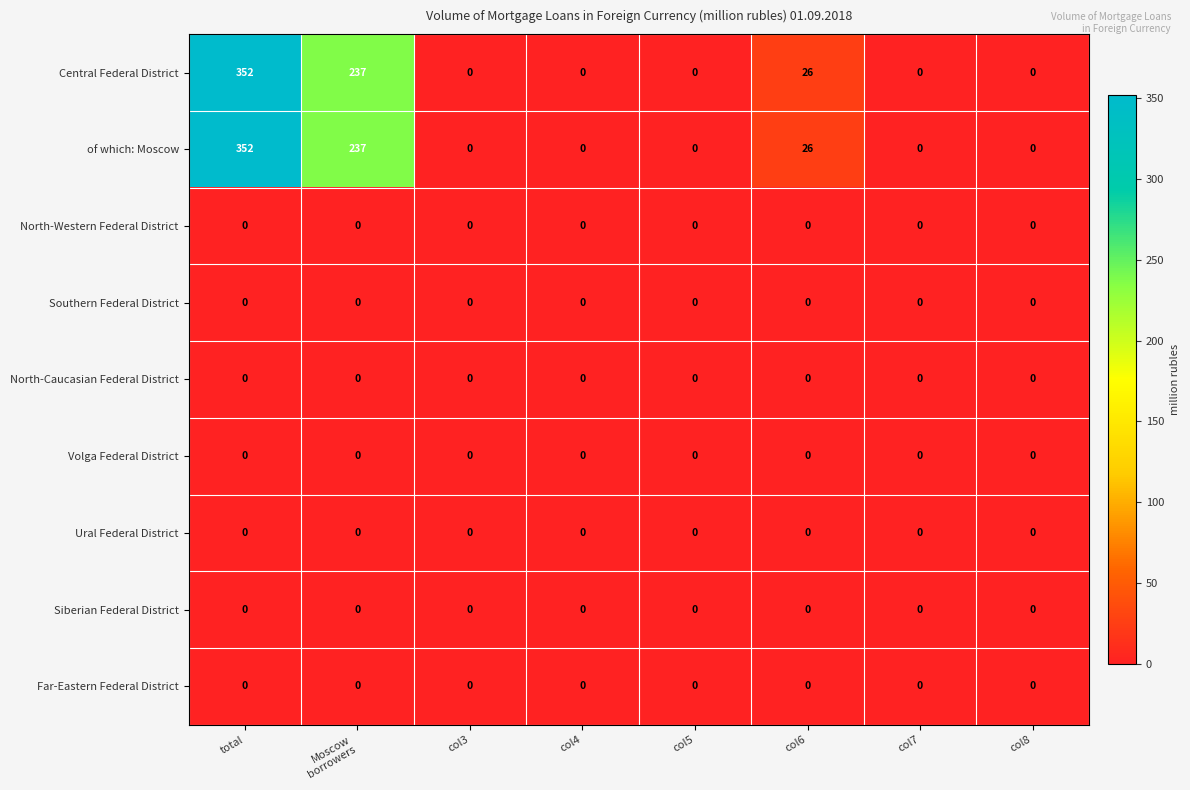

Is it true that Central Federal District equals 594 at total?

False